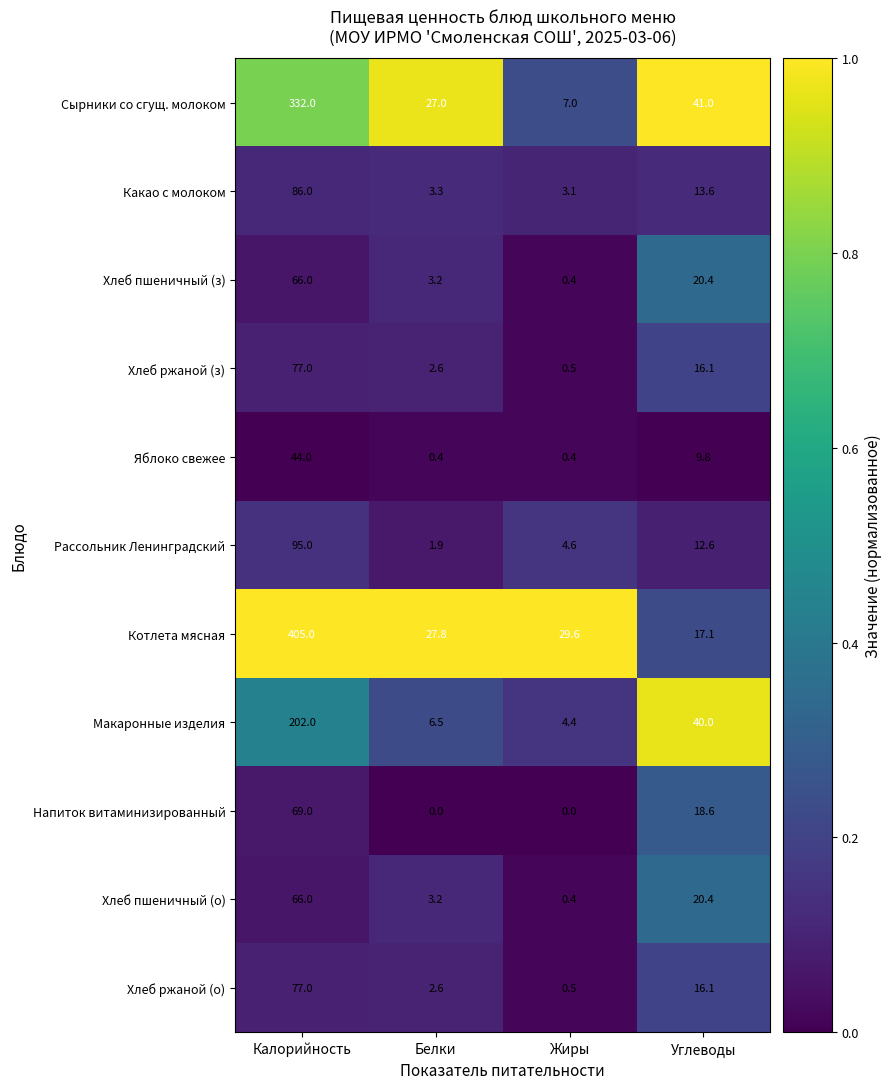

At which category does the chart reach its peak across all series?

Калорийность